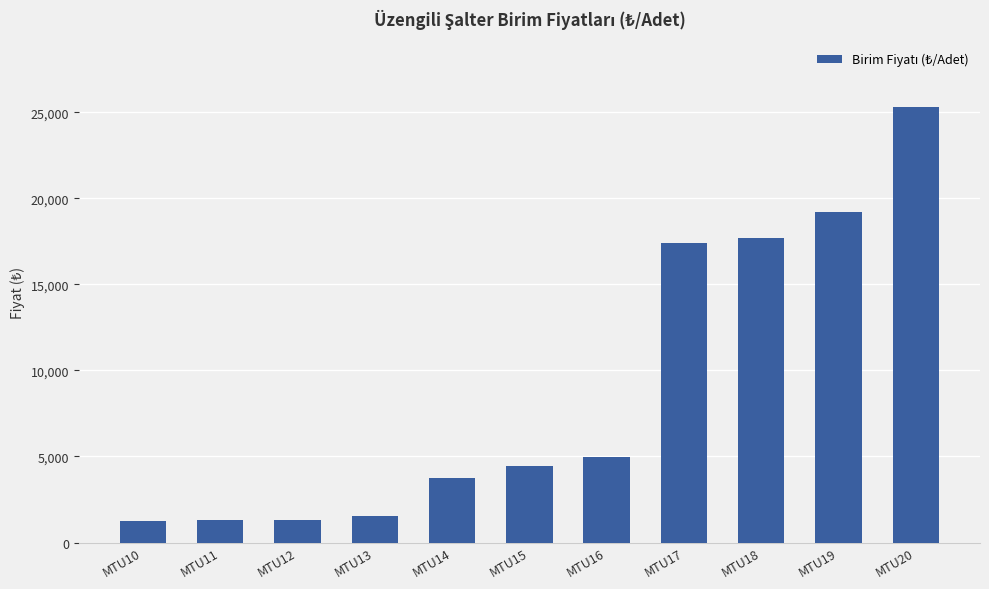

How many bars are there in total?

11